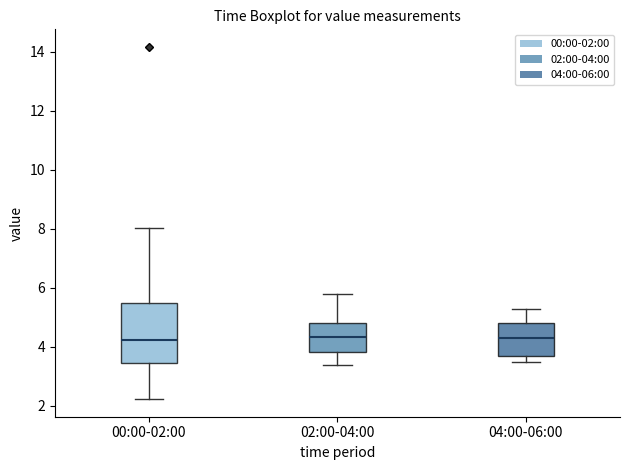

Reading left to right, read every box against the y-axis: the position of its median line, the range the box covers, and the ends of its whiskers. The values are not printed on the chart, so give them approximately, as read against the axis.

00:00-02:00: median 4.2, box 3.4 to 5.4, whiskers 2.2 to 8.0
02:00-04:00: median 4.4, box 3.8 to 4.8, whiskers 3.4 to 5.8
04:00-06:00: median 4.4, box 3.8 to 4.8, whiskers 3.6 to 5.4